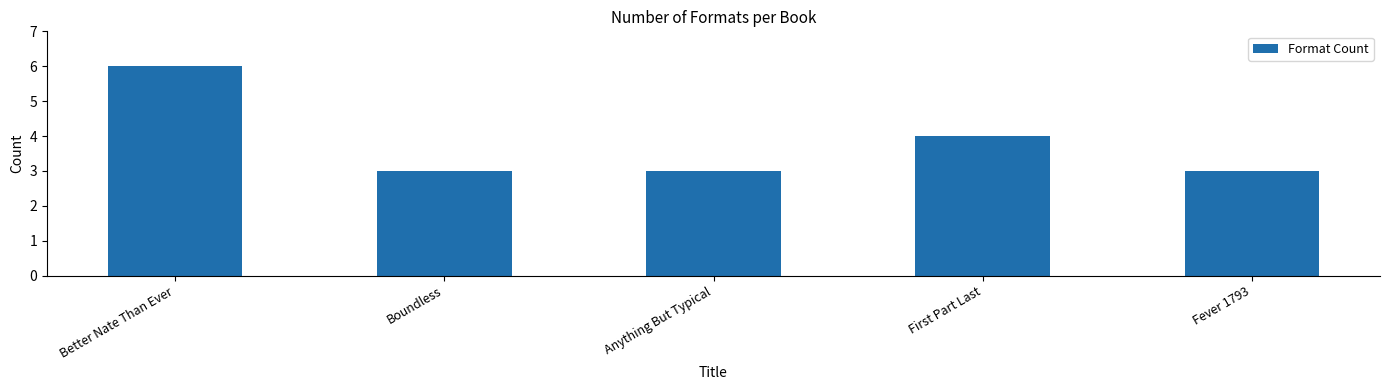

What is the sum of the values at Fever 1793 and Boundless?

6